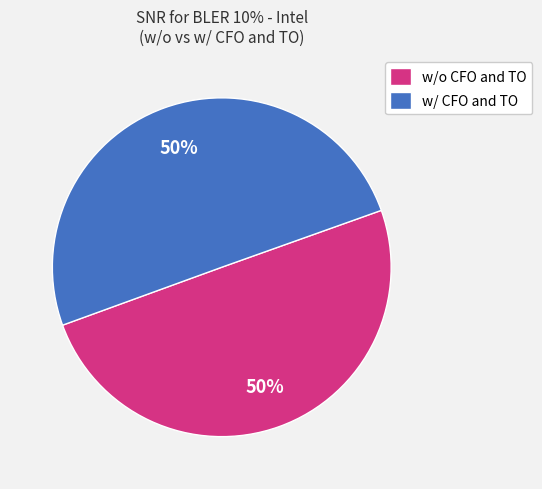

Is it true that w/o CFO and TO is 35% of the pie?

False